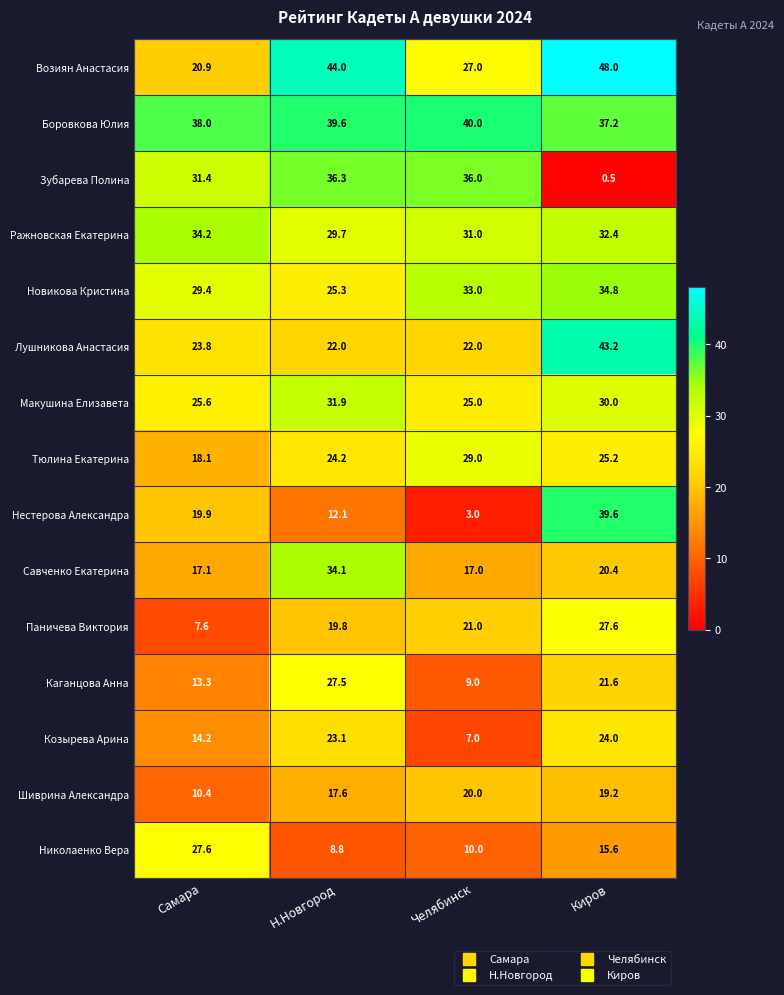

What is the difference between the Паничева Виктория values at Самара and Н.Новгород?

12.2